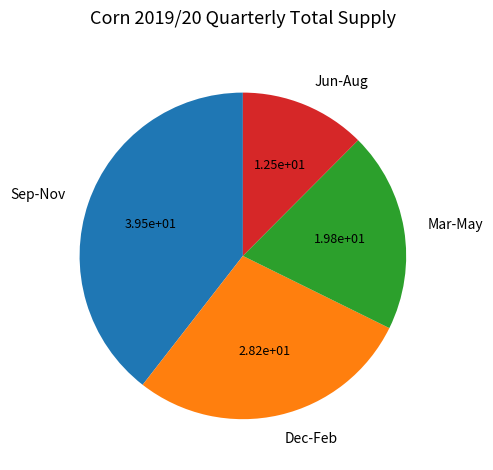

Is Jun-Aug the majority of the pie?

No